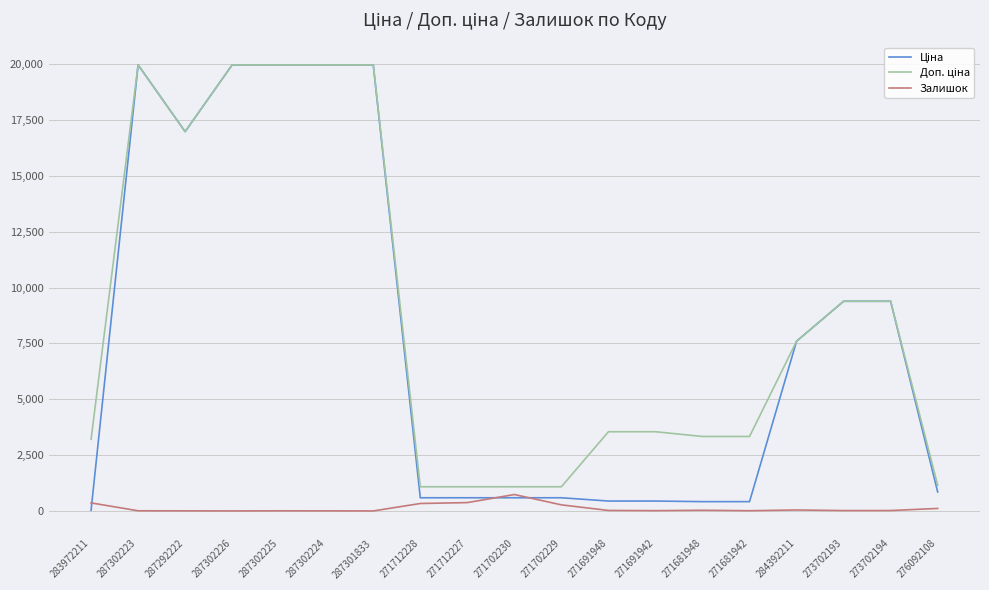

Is it true that Залишок equals 22.0 at 271691948?

True